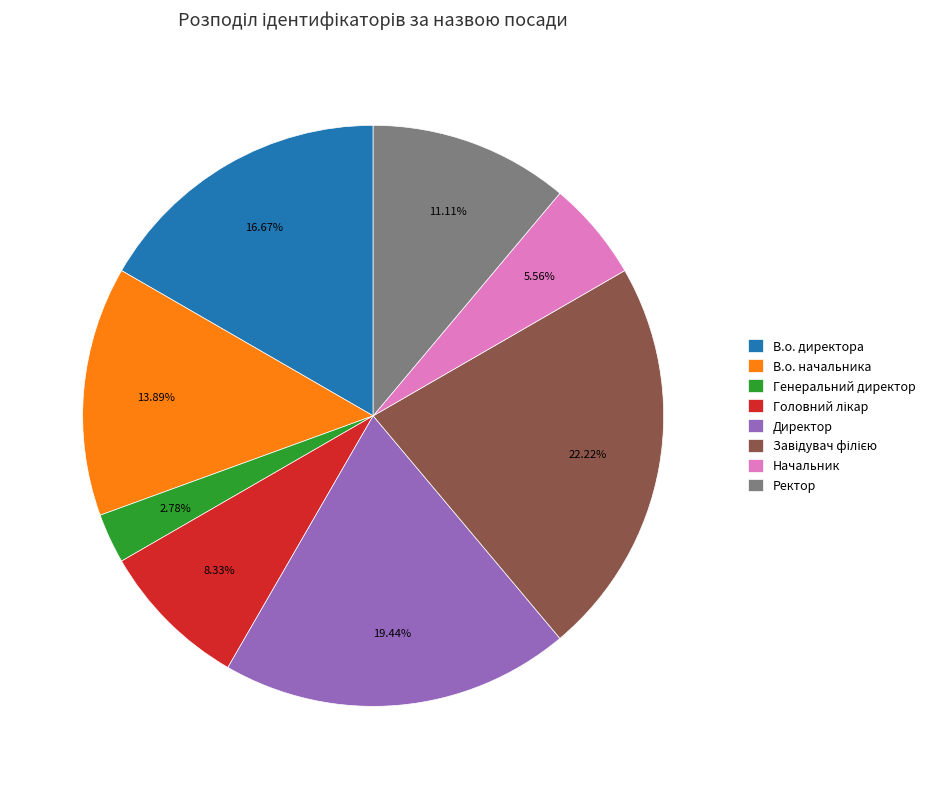

How much of the chart is everything except В.о. начальника?

86.1%